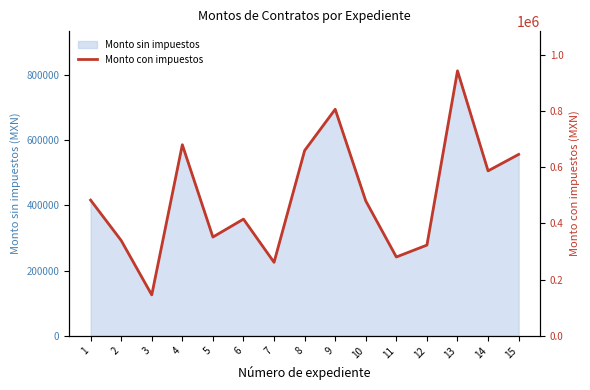

The chart shows a value of 351073.3 at 5. True or false?

True